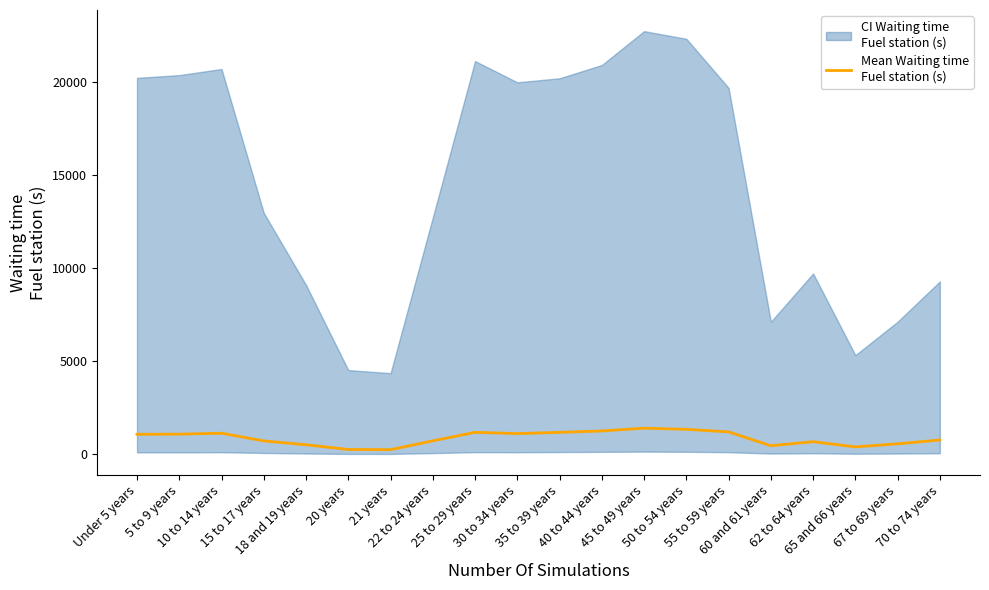

Reading left to right, transcribe all the data shown in this chart.

Under 5 years=1073.5	5 to 9 years=1080.3	10 to 14 years=1130.8	15 to 17 years=717.5	18 and 19 years=510.9	20 years=258.0	21 years=248.6	22 to 24 years=722.1	25 to 29 years=1179.2	30 to 34 years=1110.3	35 to 39 years=1178.5	40 to 44 years=1252.8	45 to 49 years=1401.2	50 to 54 years=1340.3	55 to 59 years=1202.4	60 and 61 years=458.8	62 to 64 years=676.5	65 and 66 years=397.9	67 to 69 years=561.3	70 to 74 years=768.7